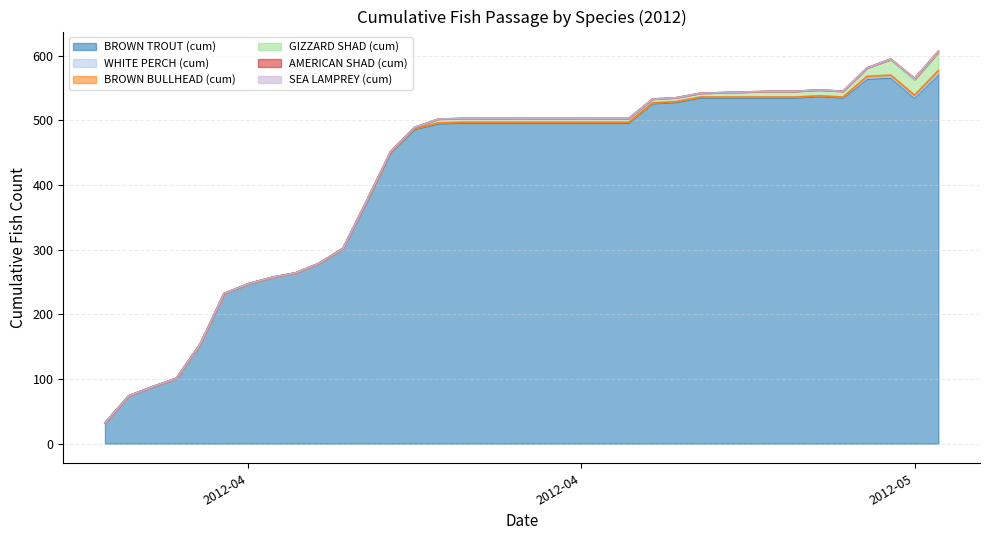

Rank the series at 22 from lowest to highest value.

BROWN BULLHEAD (cum), AMERICAN SHAD (cum), SEA LAMPREY (cum), WHITE PERCH (cum), GIZZARD SHAD (cum), BROWN TROUT (cum)